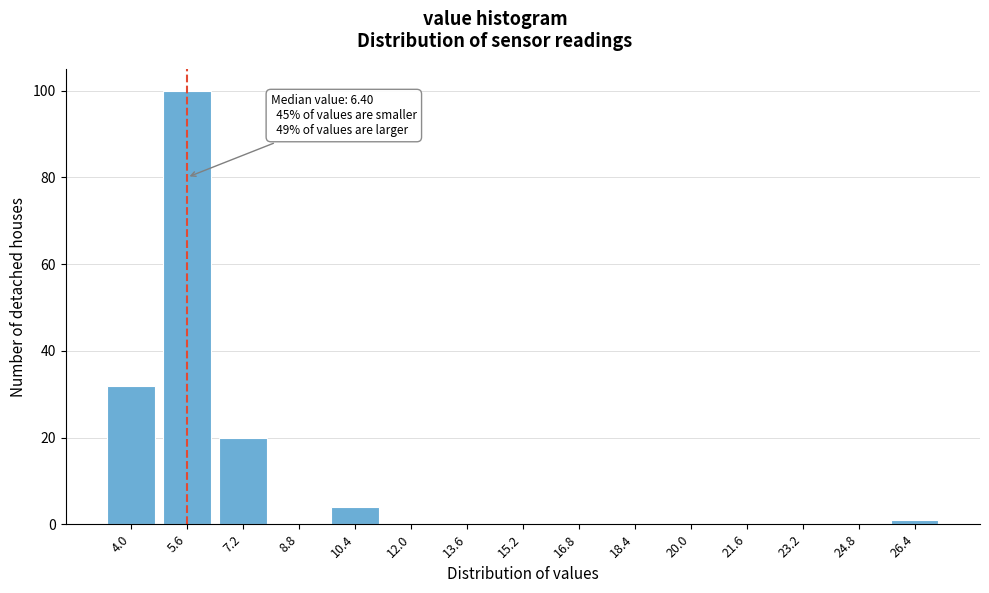

Reading left to right, list all the values displayed in this chart.

4.0=32	5.6=100	7.2=20	8.8=0	10.4=4	12.0=0	13.6=0	15.2=0	16.8=0	18.4=0	20.0=0	21.6=0	23.2=0	24.8=0	26.4=1